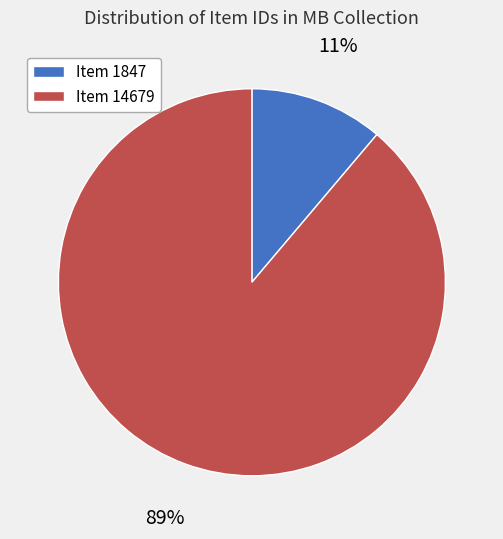

Which has a higher value, Item 1847 or Item 14679?

Item 14679